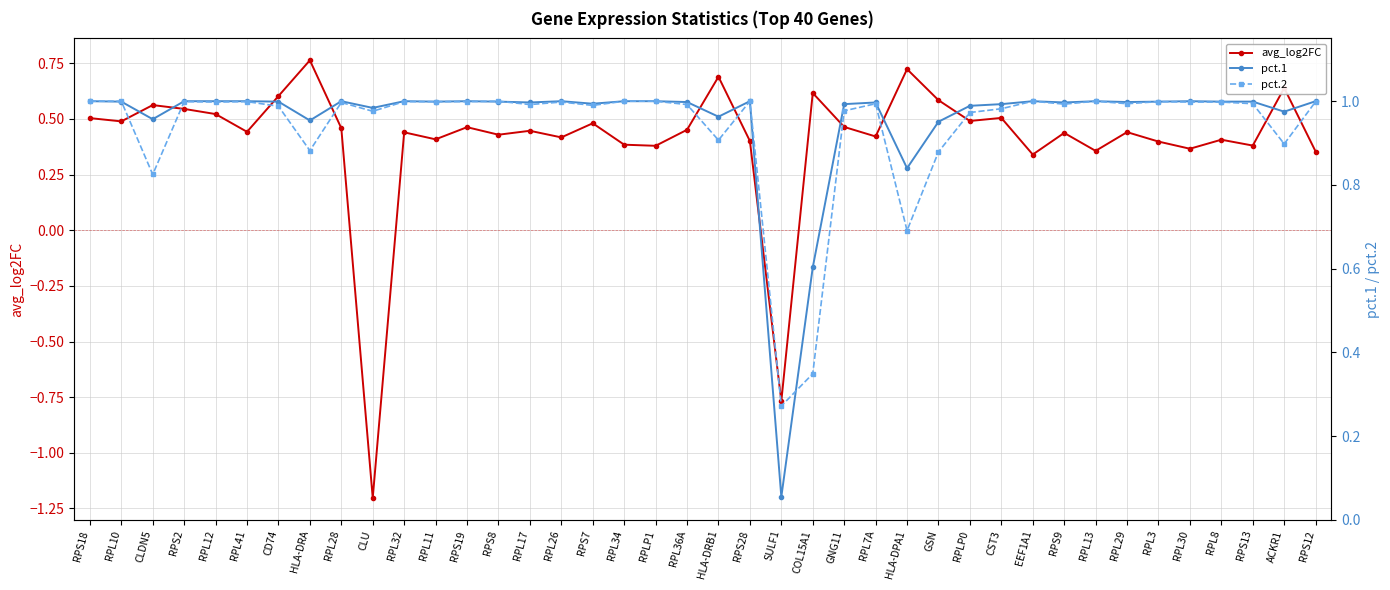

What is the label of the 29th point from the left?

RPLP0